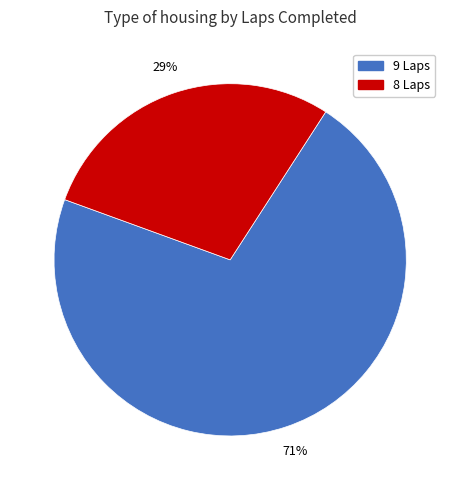

To the nearest percent, what is the average slice percentage?

50%